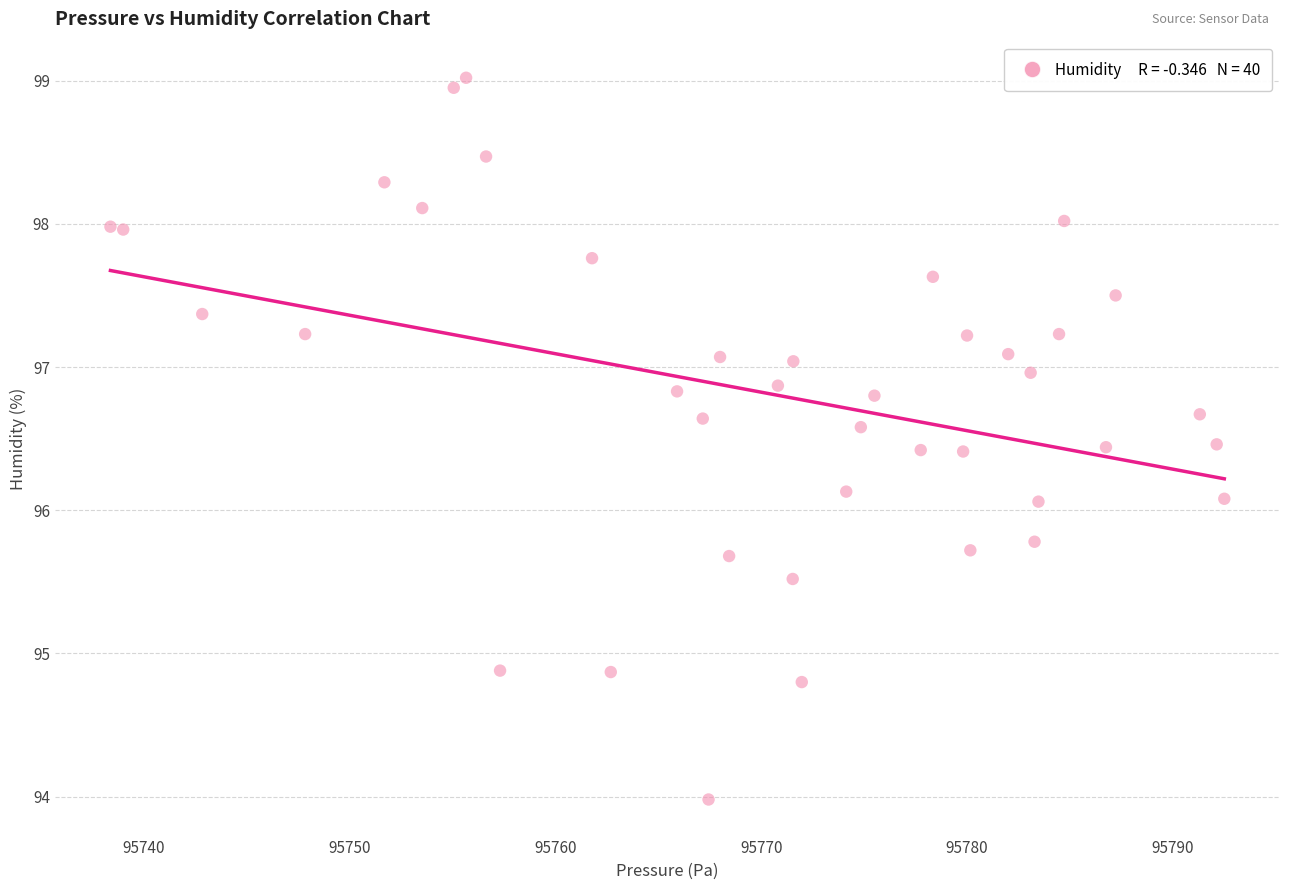

What is the range of X values (max minus min)?

54.1